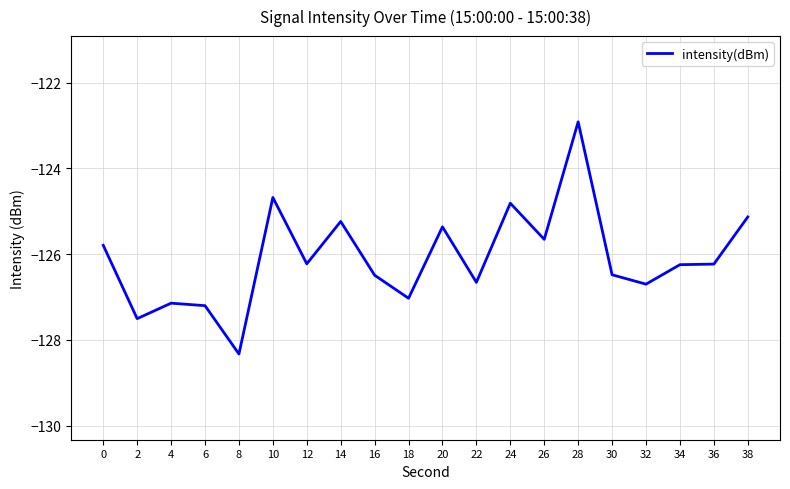

Does the chart have visible grid lines?

Yes